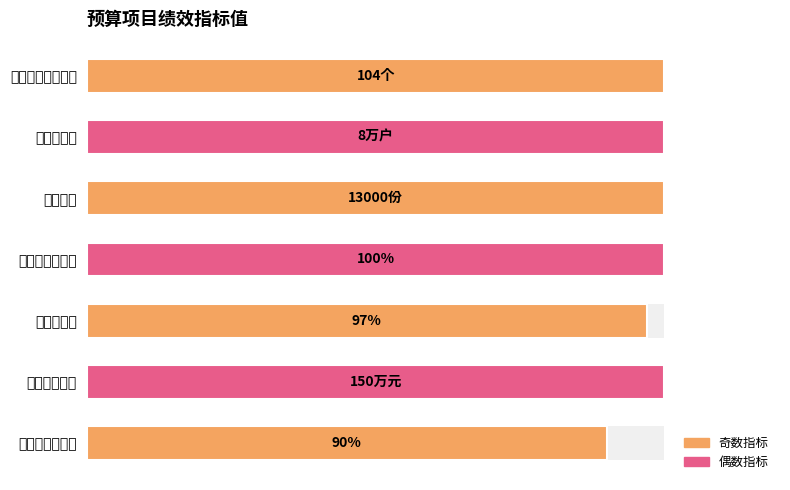

Are the bars horizontal?

Yes